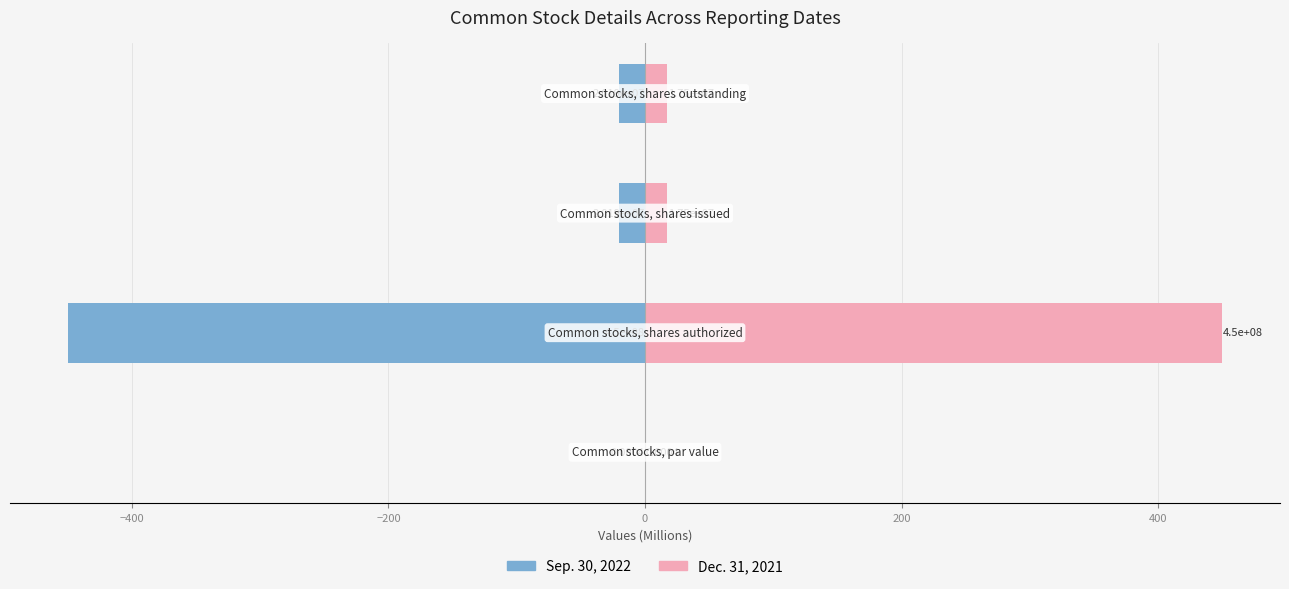

Rank the series by their average value, from lowest to highest.

Sep. 30, 2022, Dec. 31, 2021